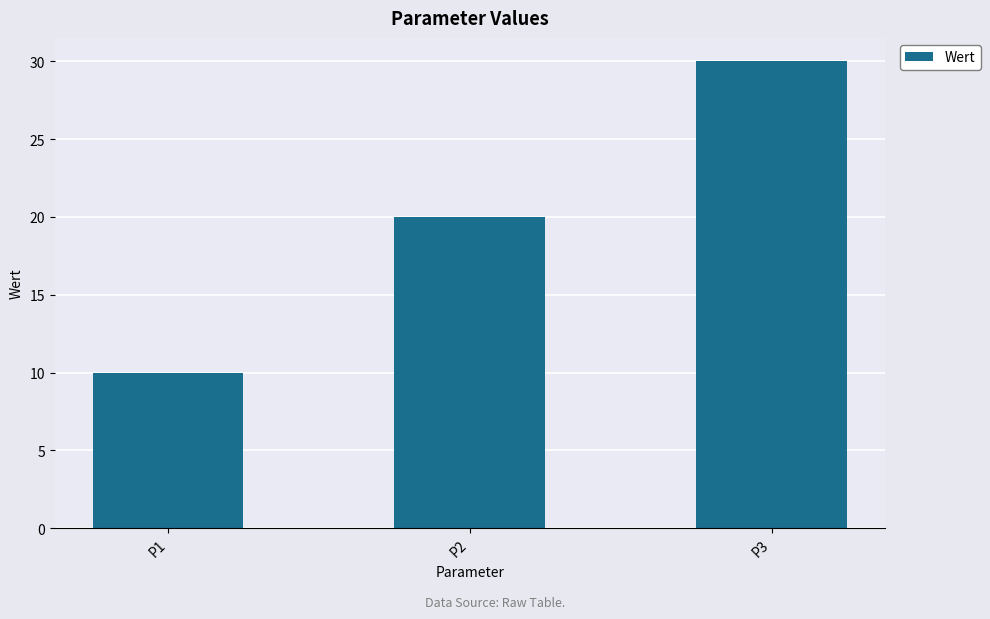

How many values are between 10 and 30?

3